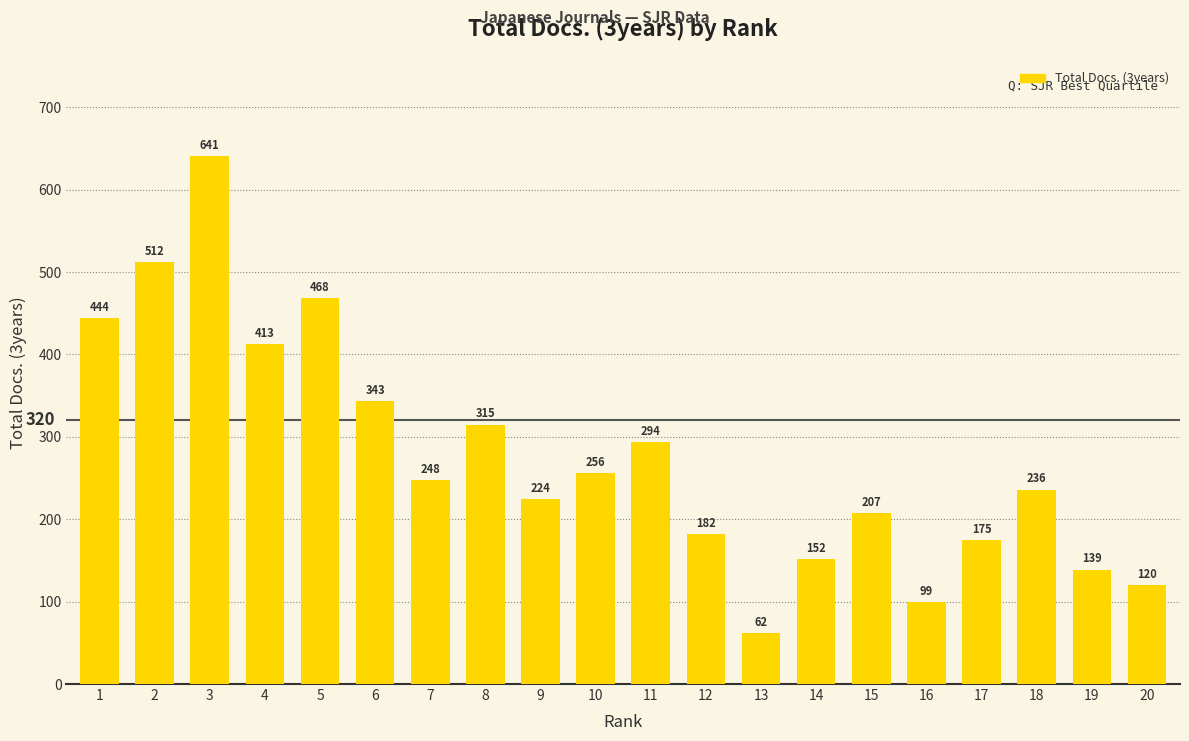

What is the difference between the second highest and second lowest values?

413